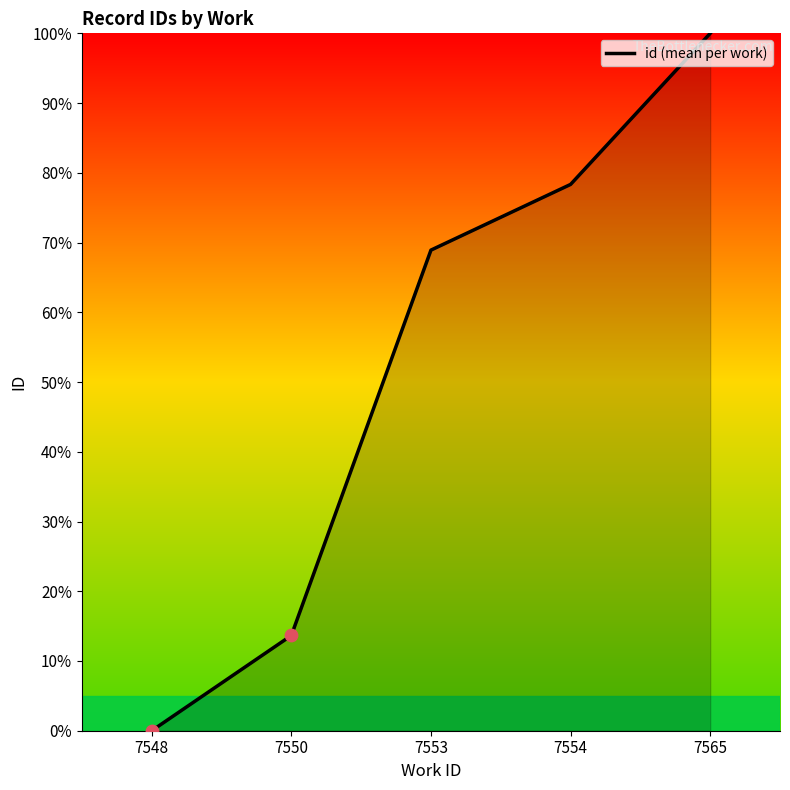

Which has a higher value, 7553 or 7554?

7554